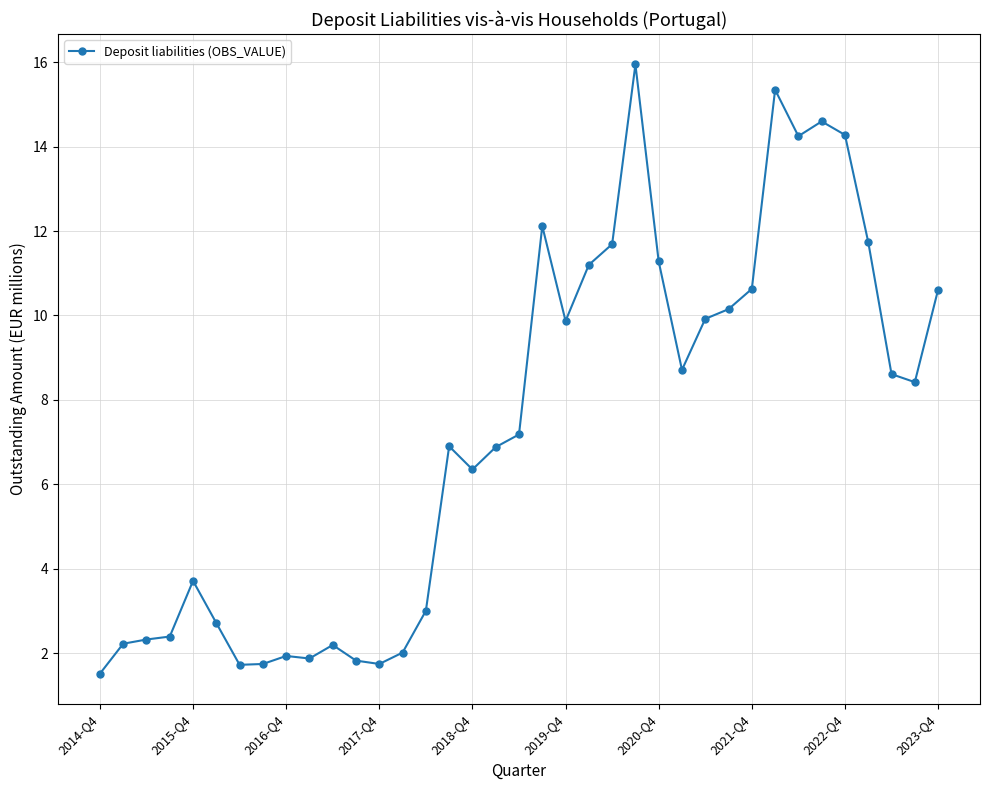

What is the difference between the maximum and minimum values?

14.4